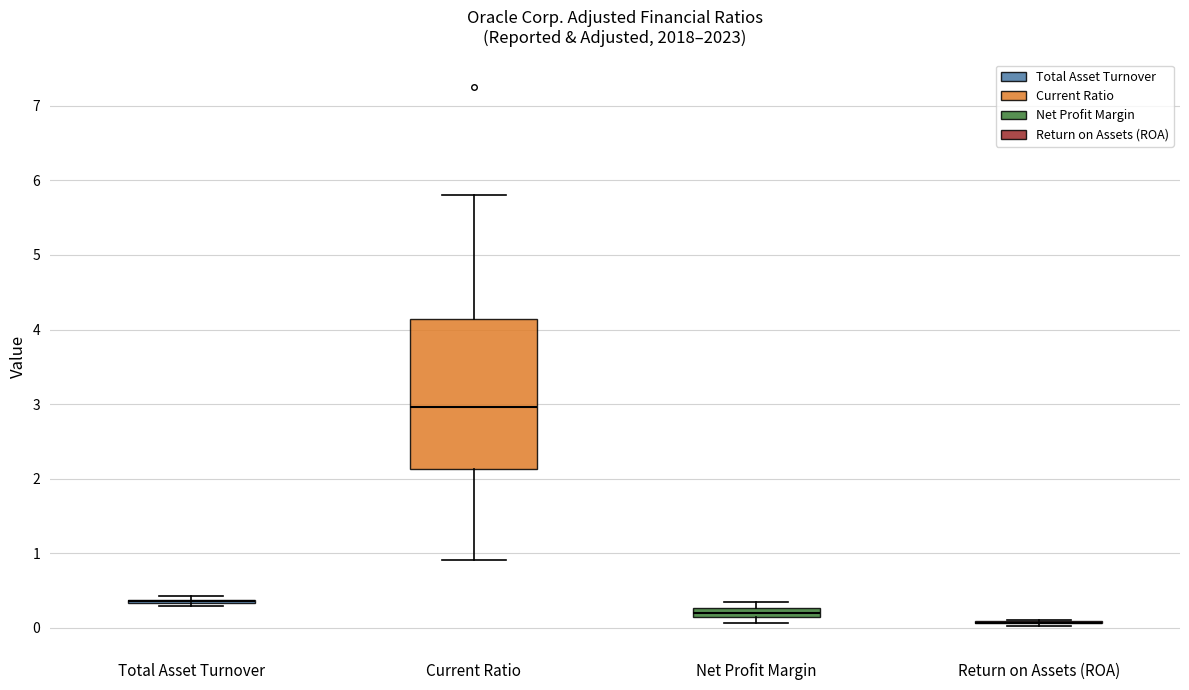

Comparing the boxes themselves (not the whiskers), which one is the tallest?

Current Ratio